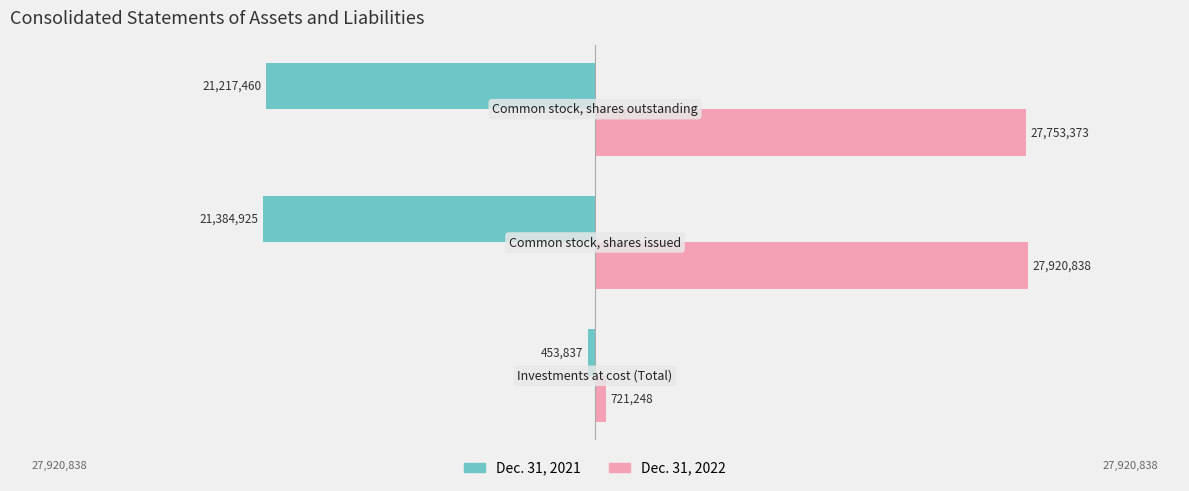

What are all the series names shown in the legend?

Dec. 31, 2021, Dec. 31, 2022